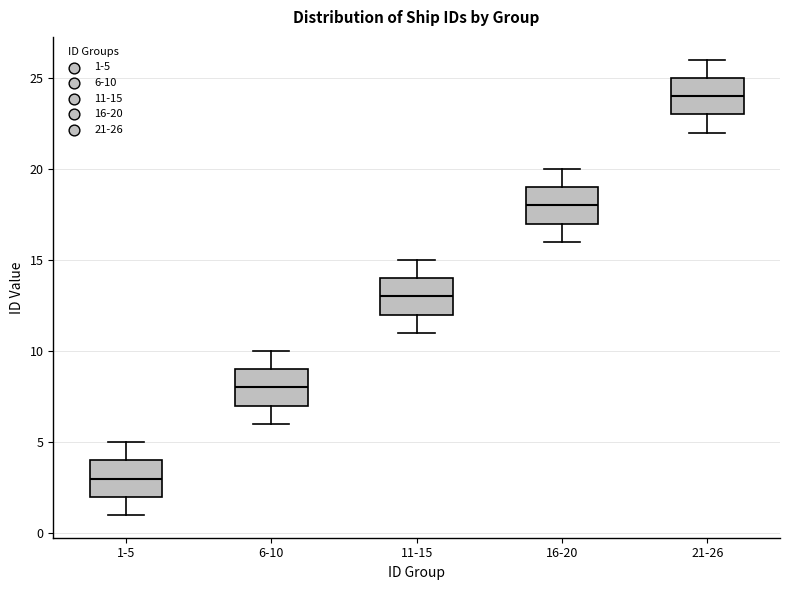

Reading left to right, read every box against the y-axis: the position of its median line, the range the box covers, and the ends of its whiskers. The values are not printed on the chart, so give them approximately, as read against the axis.

1-5: median 3, box 2 to 4, whiskers 1 to 5
6-10: median 8, box 7 to 9, whiskers 6 to 10
11-15: median 13, box 12 to 14, whiskers 11 to 15
16-20: median 18, box 17 to 19, whiskers 16 to 20
21-26: median 24, box 23 to 25, whiskers 22 to 26